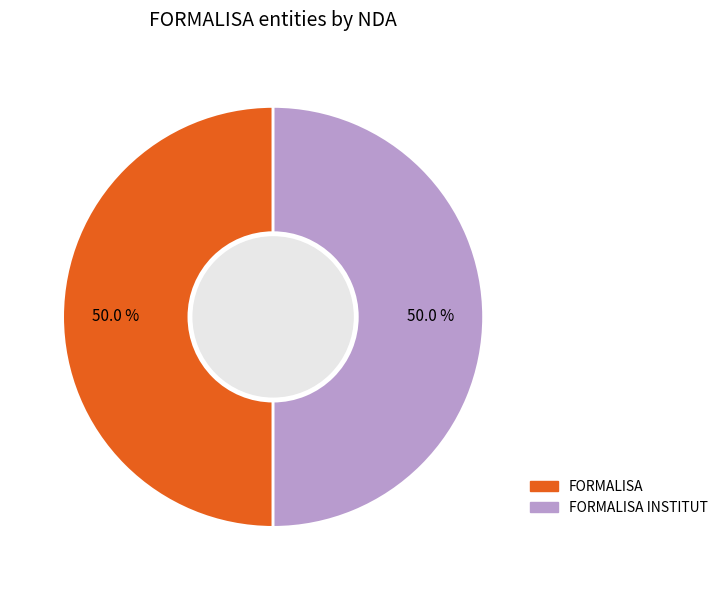

What is the ratio of the value at FORMALISA to the value at FORMALISA INSTITUT?

1.0